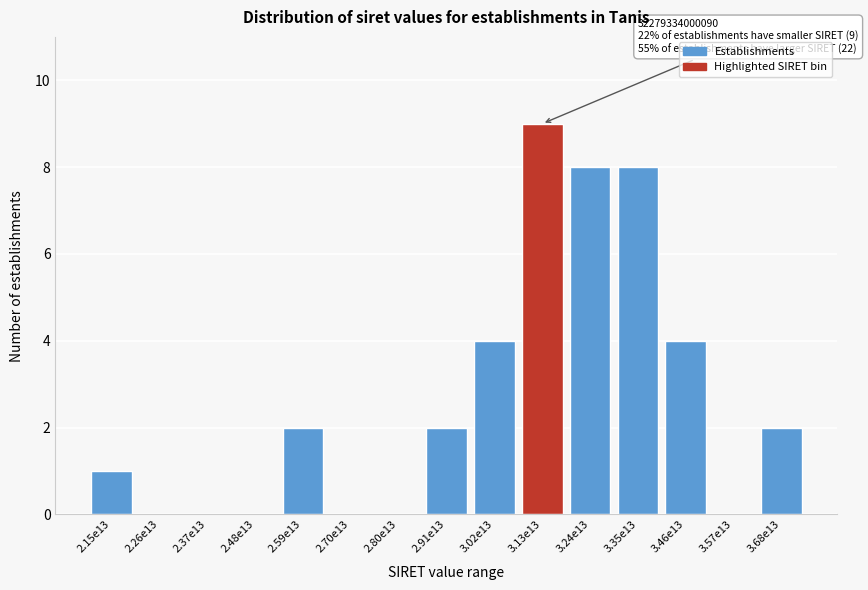

Reading left to right, extract all data points from this chart.

2.15e13=1	2.26e13=0	2.37e13=0	2.48e13=0	2.59e13=2	2.70e13=0	2.80e13=0	2.91e13=2	3.02e13=4	3.13e13=9	3.24e13=8	3.35e13=8	3.46e13=4	3.57e13=0	3.68e13=2